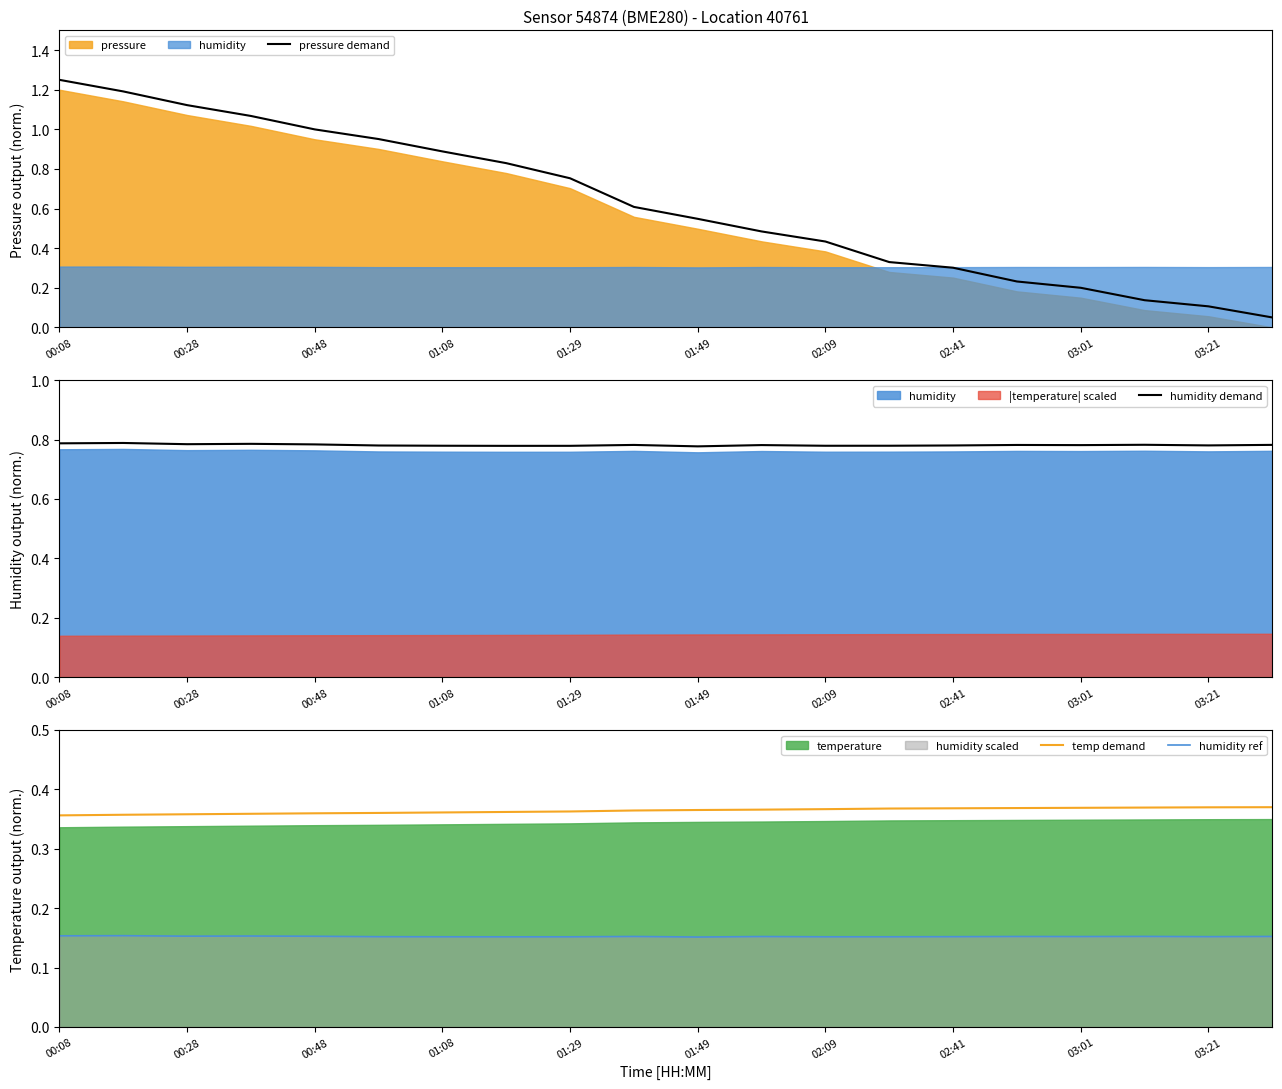

True or false: pressure demand has more than 1 interior local peaks.

False